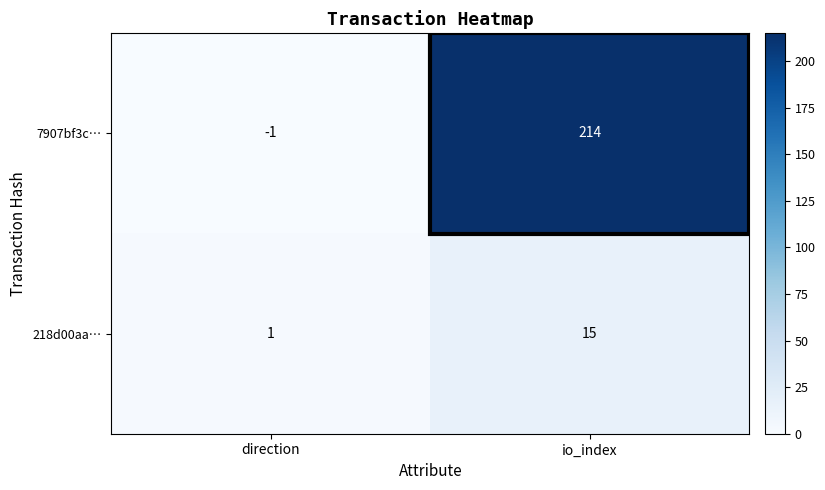

True or false: 7907bf3c… has a value of -1 at direction.

True